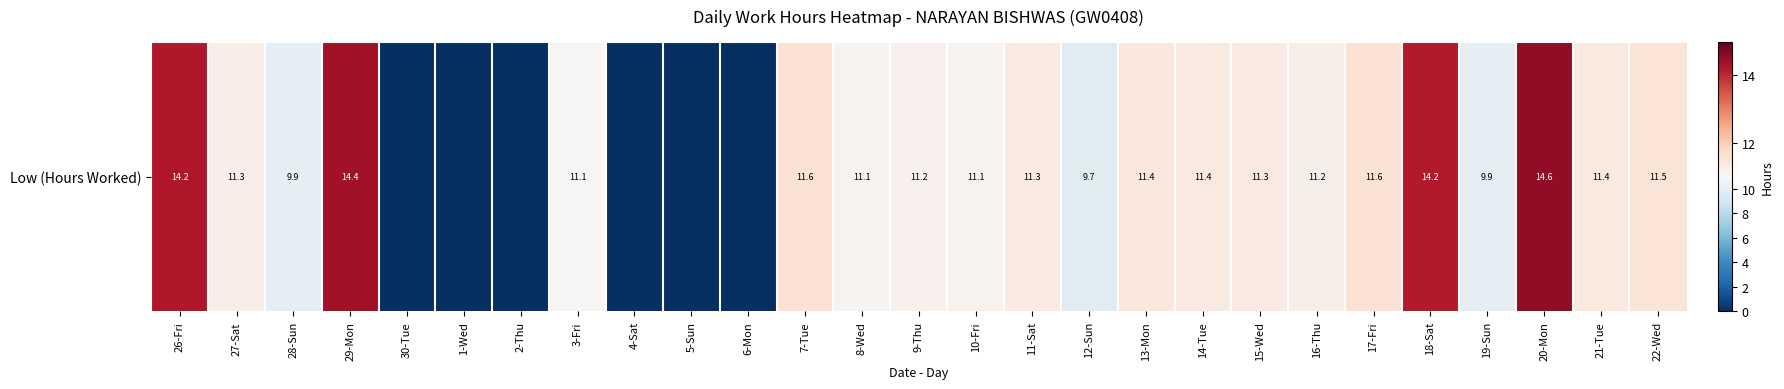

How many data points does each series have?

27